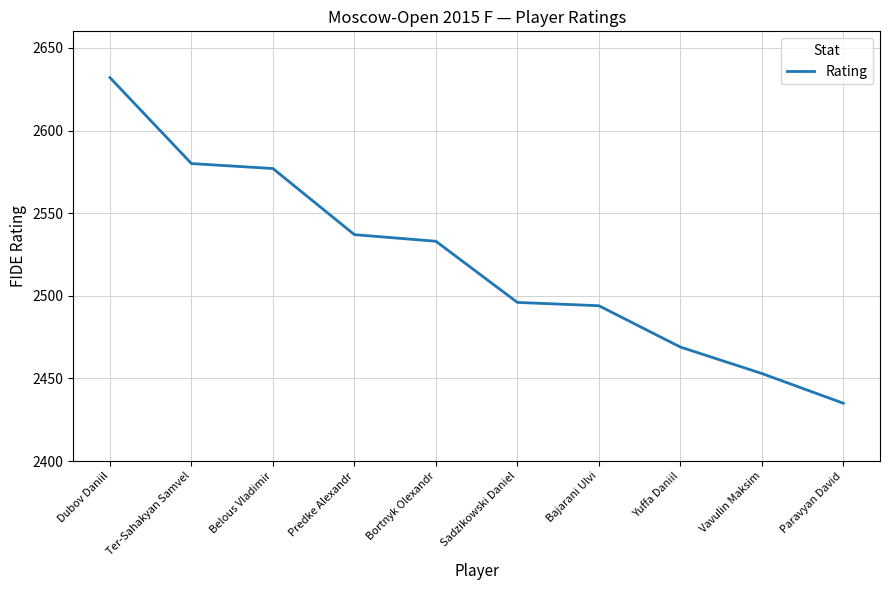

Between Ter-Sahakyan Samvel and Paravyan David, which is larger?

Ter-Sahakyan Samvel